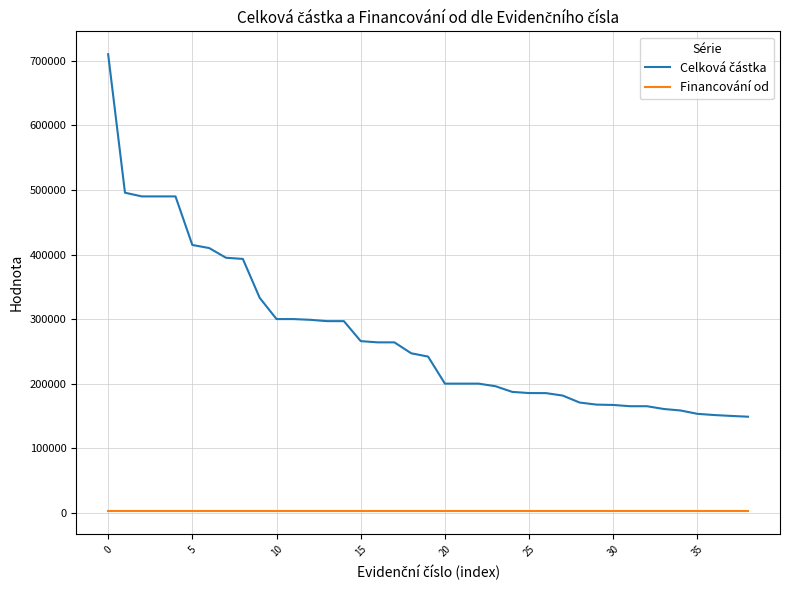

What is the maximum value shown in the chart?

710270.0